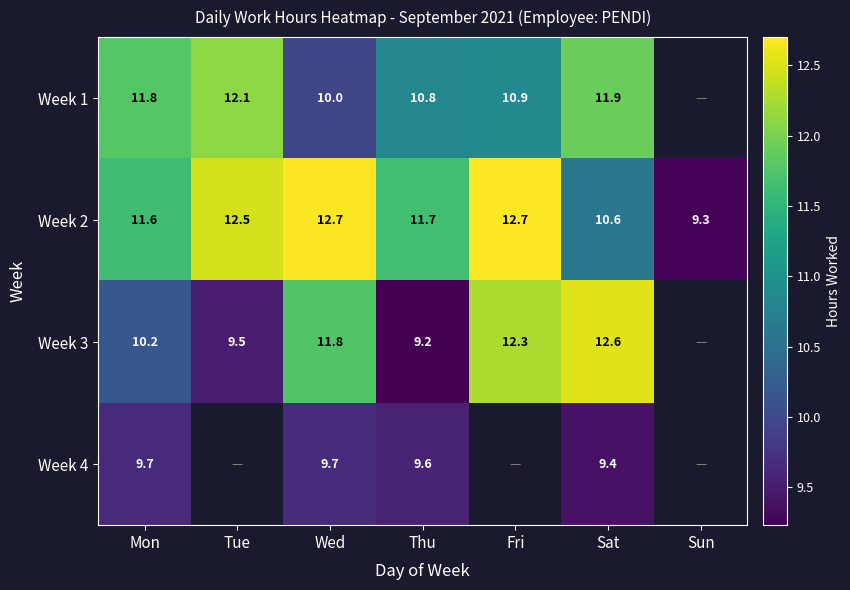

Is the value of Week 1 at Thu greater than the value of Week 2 at Thu?

No